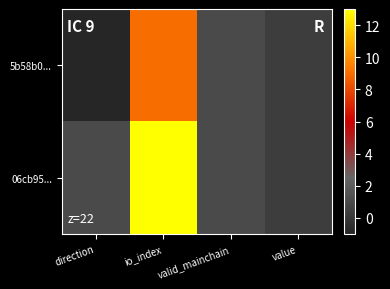

Which category has the highest value across all series?

io_index